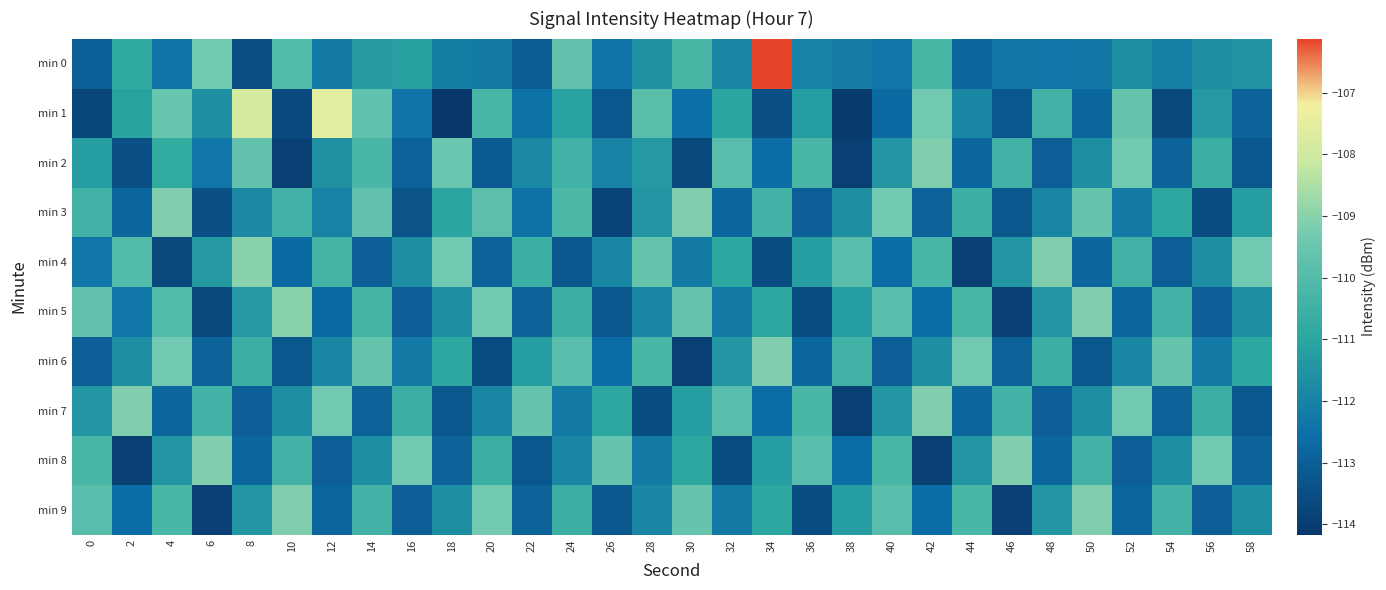

List the series in order of their peak value, lowest first.

min 2, min 3, min 6, min 7, min 8, min 9, min 4, min 5, min 1, min 0